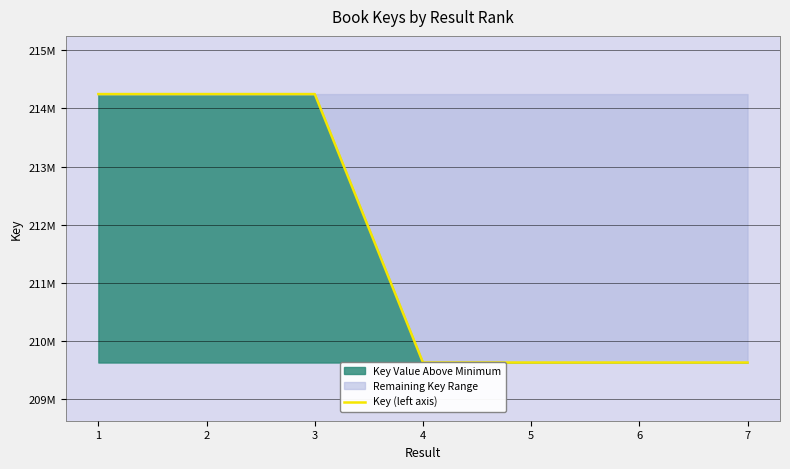

How many values are below 209634080?

3